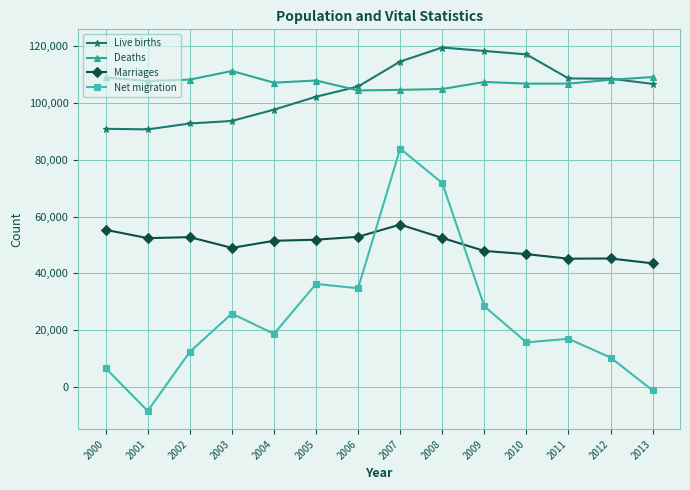

What is the minimum value for Net migration?

-8551